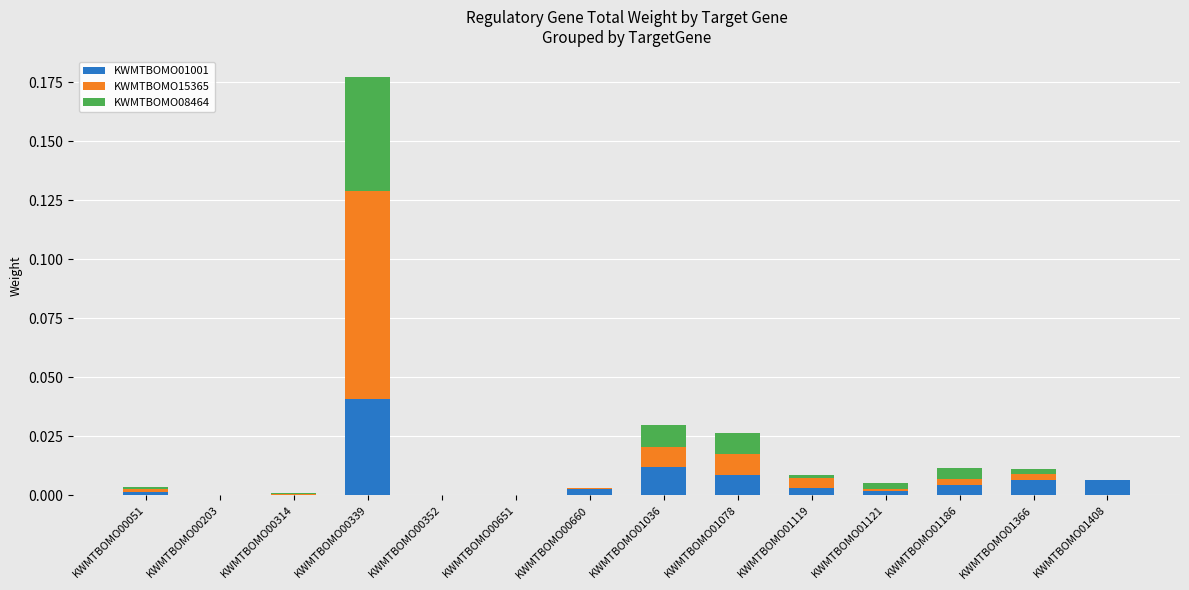

At which category is the sum across all series the highest?

KWMTBOMO00339